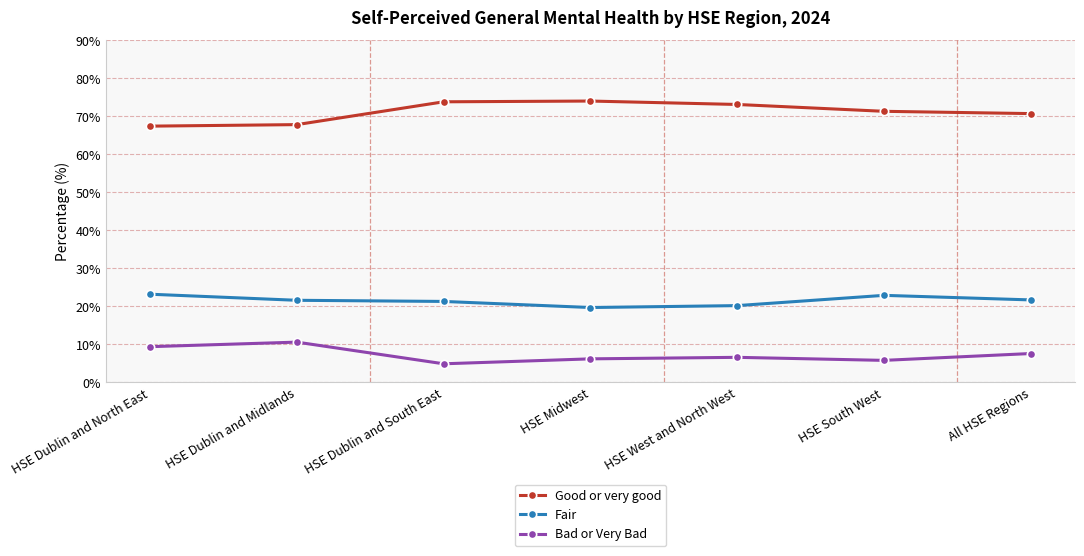

Does the chart display data point markers on the line(s)?

Yes